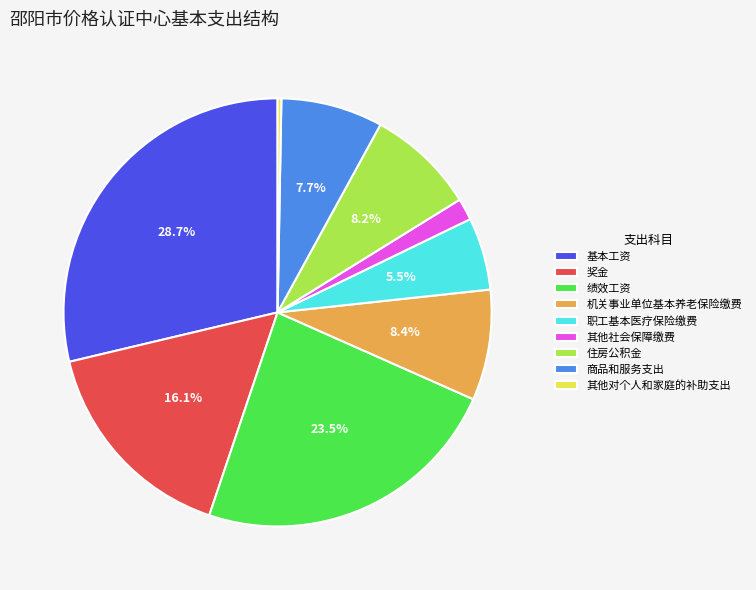

How much of the chart is everything except 基本工资?

71.3%